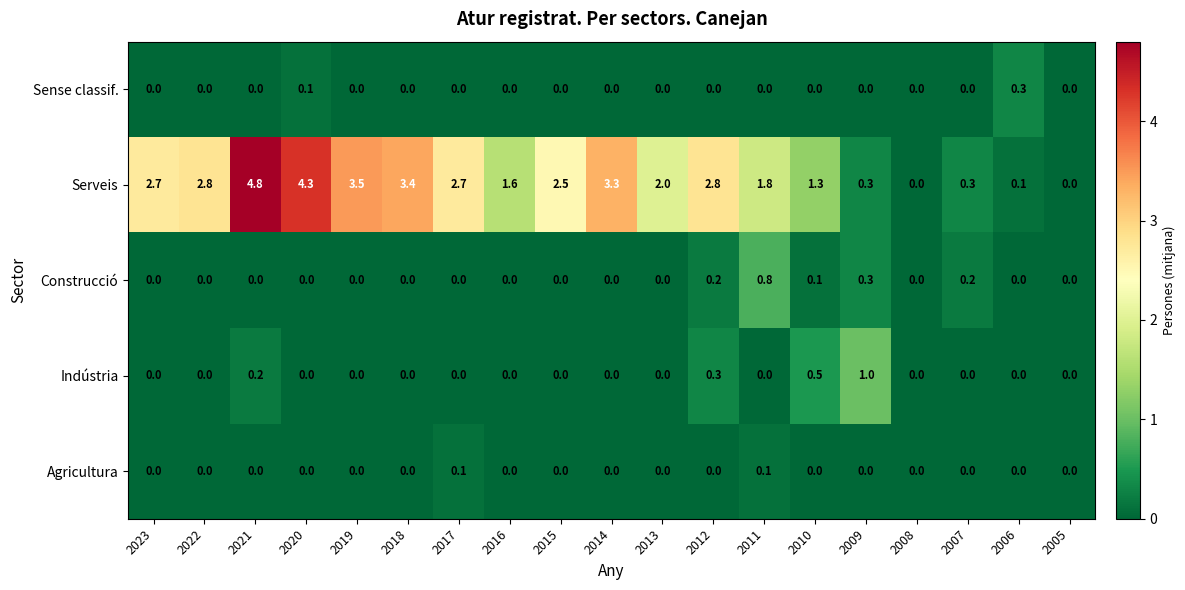

At which label is Serveis closest to 2?

2013